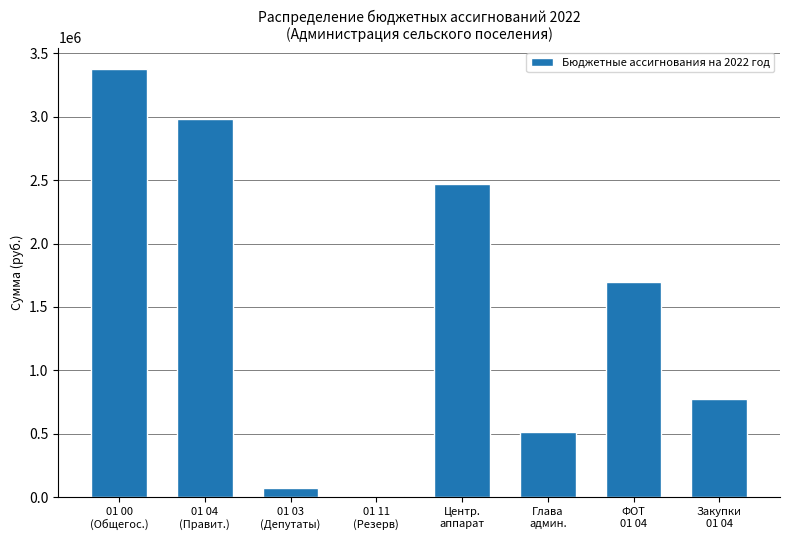

What is the sum of all values?

11886208